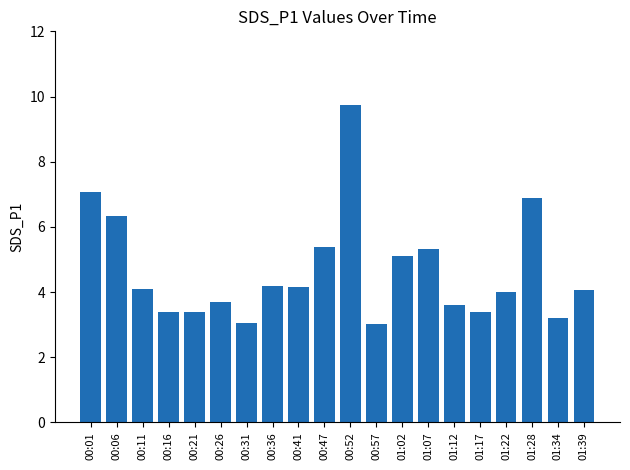

What is the difference between the second highest and minimum values?

4.1